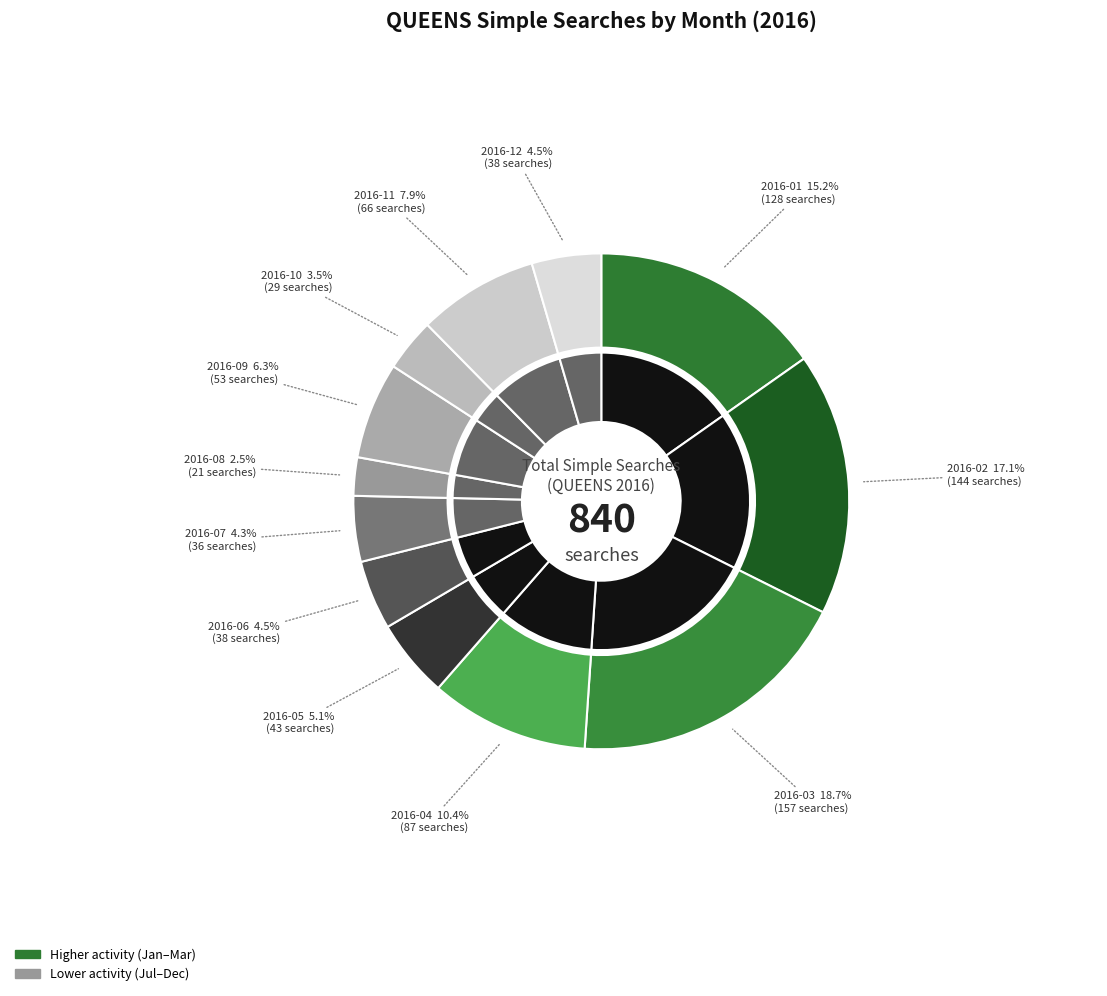

To the nearest percent, what percentage of the pie is 2016-05?

5%